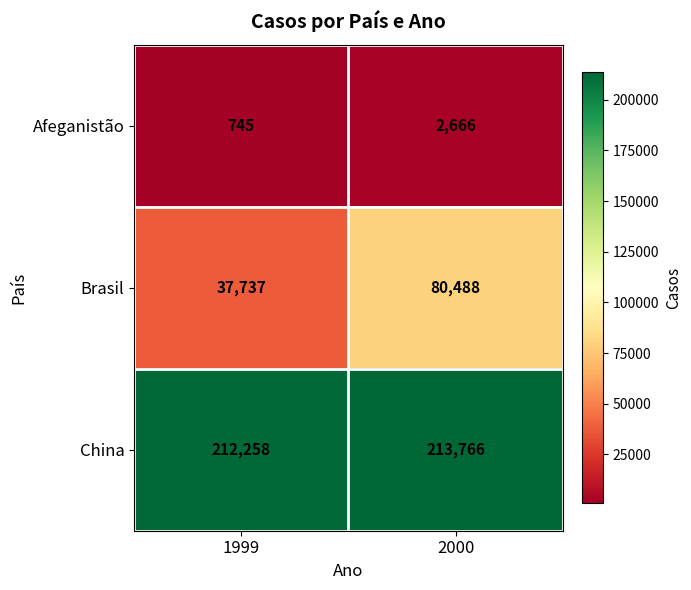

List the series in order of their overall mean, lowest first.

Afeganistão, Brasil, China